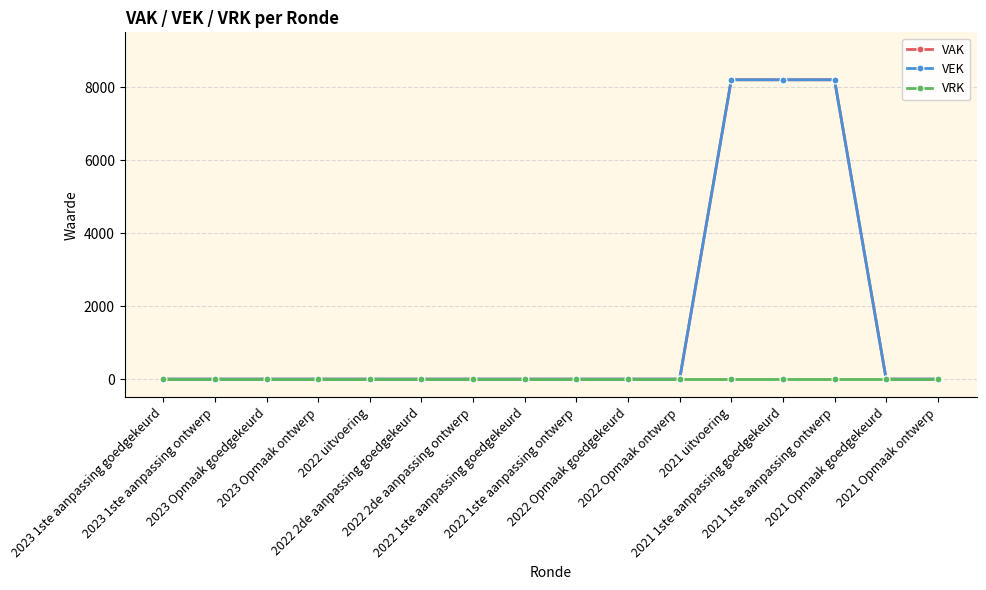

Is this an area chart (filled region under the line)?

No